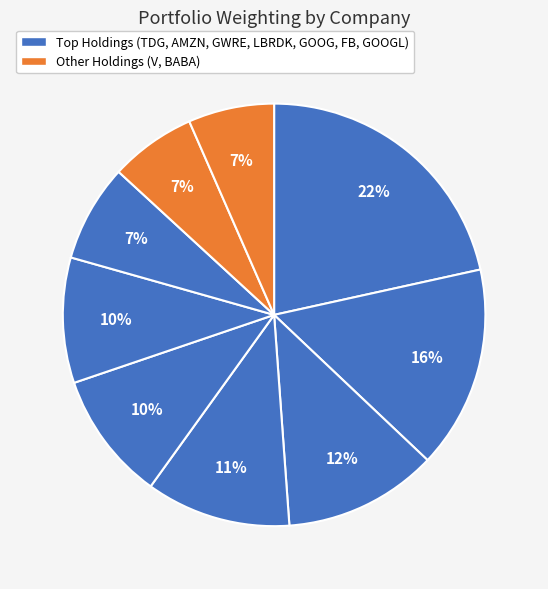

Count the number of slices in the pie.

9